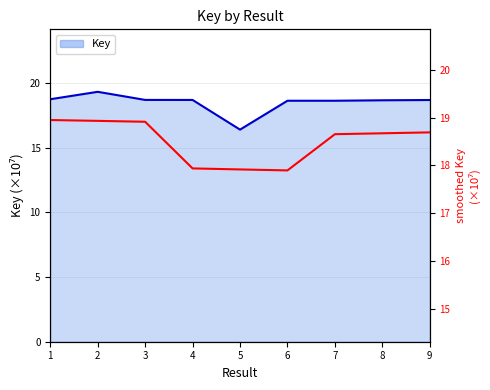

Which label corresponds to the smallest value in the chart?

6